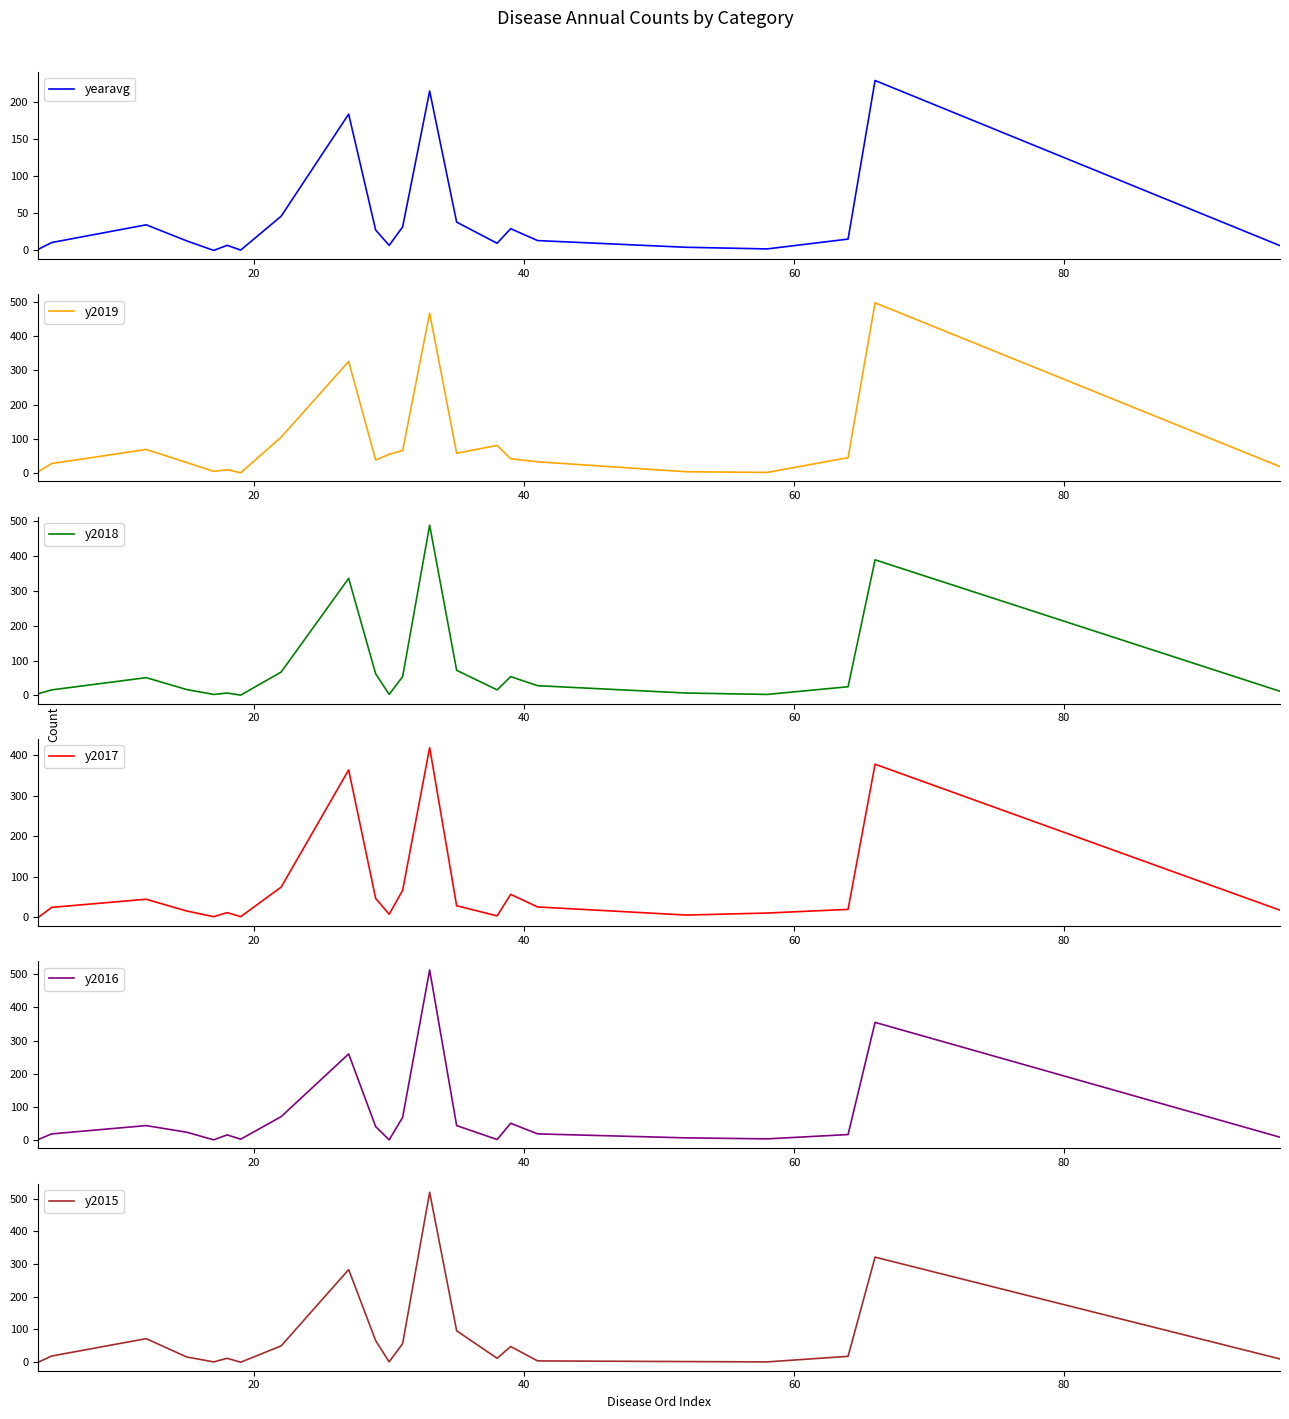

Rank the series by their maximum value, from highest to lowest.

y2015, y2016, y2019, y2018, y2017, yearavg